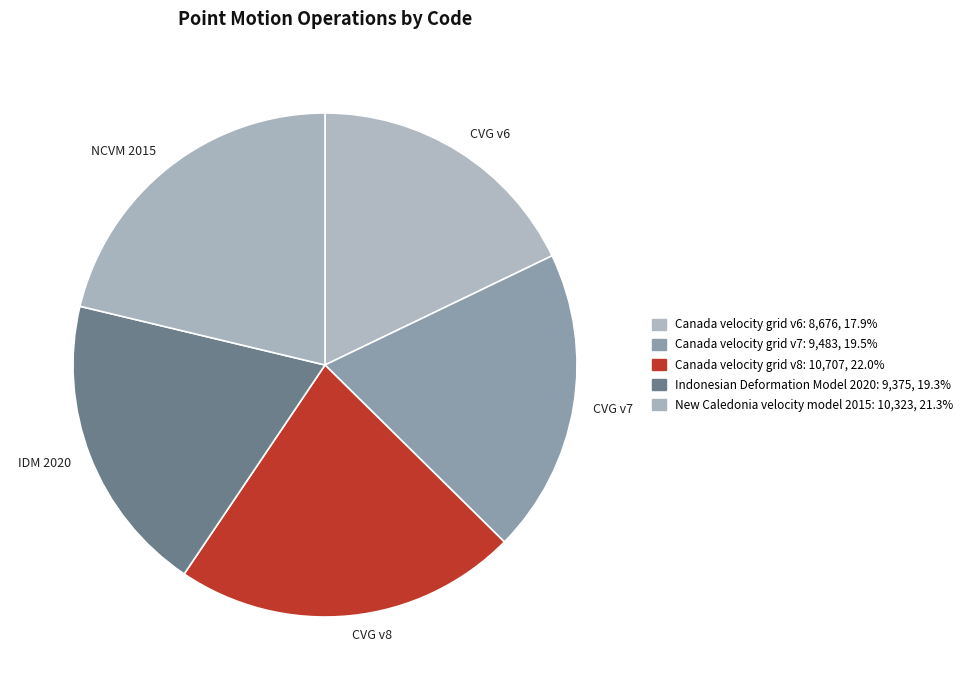

Do CVG v6 and CVG v7 together represent more than half of the pie?

No